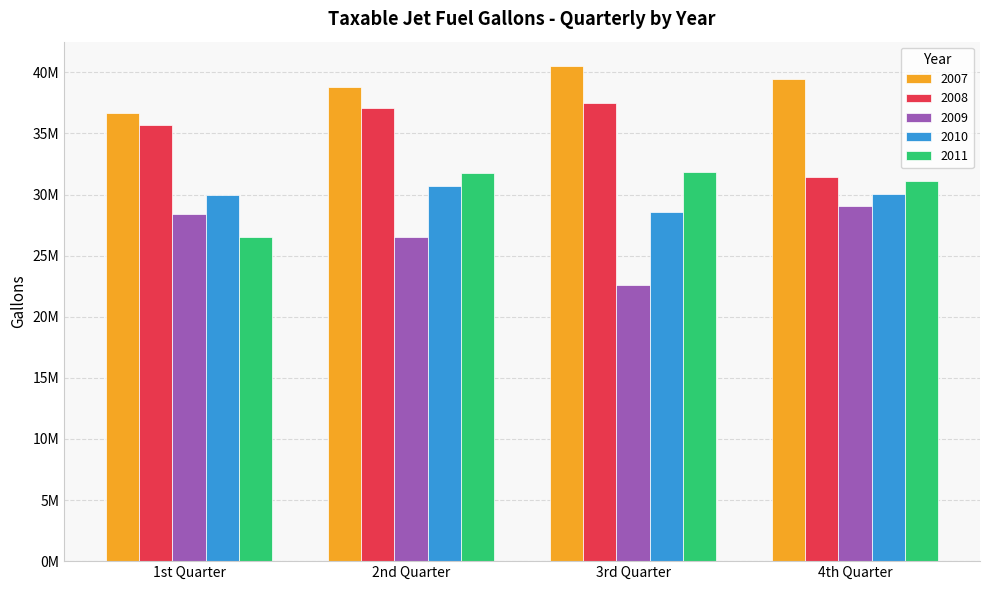

What is the label of the 3rd bar from the left?

3rd Quarter